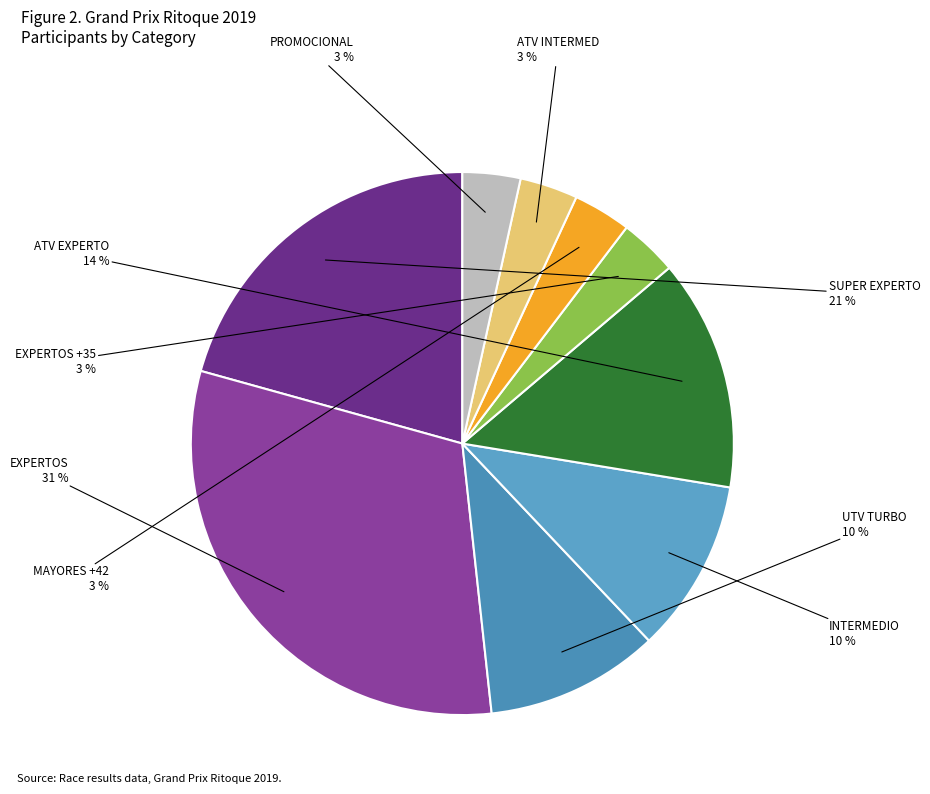

Count the number of slices in the pie.

9